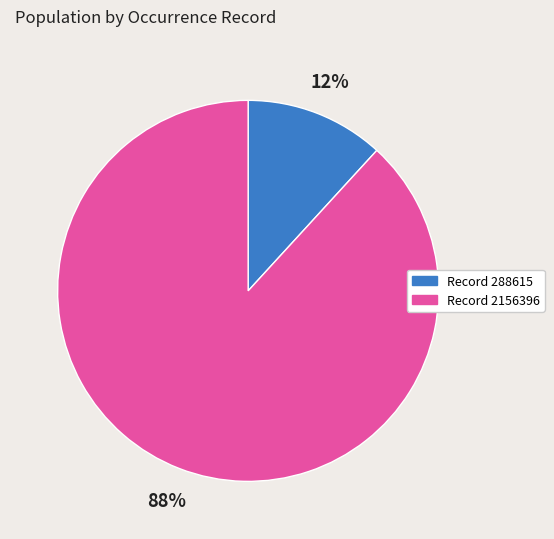

To the nearest percent, what is the difference between the largest and smallest slice percentages?

76%